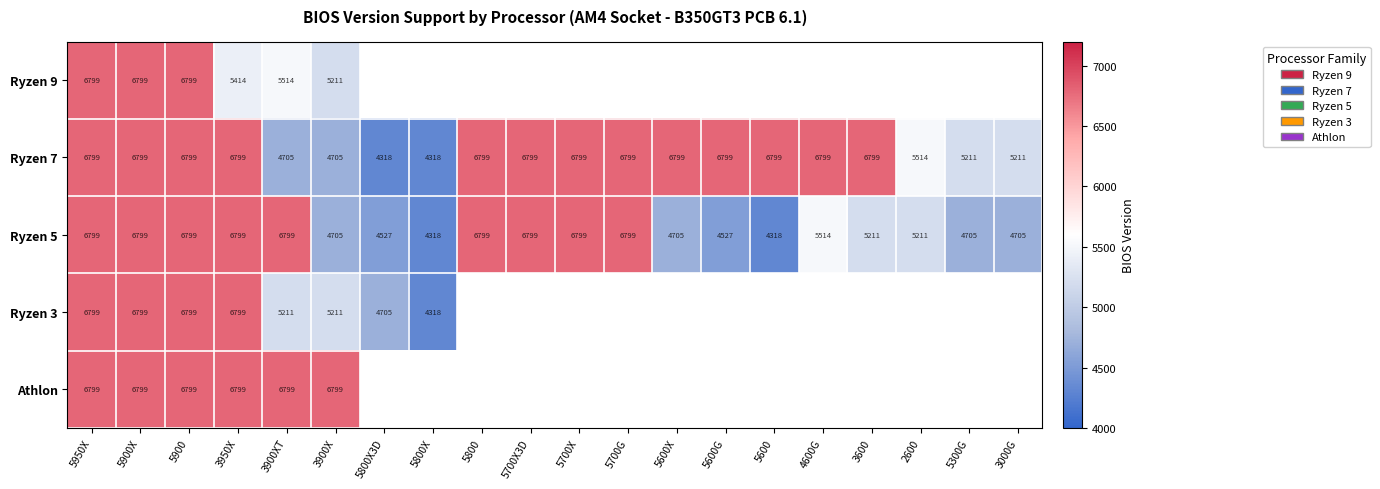

The Ryzen 7 series shows 6799 at 5700G. True or false?

True